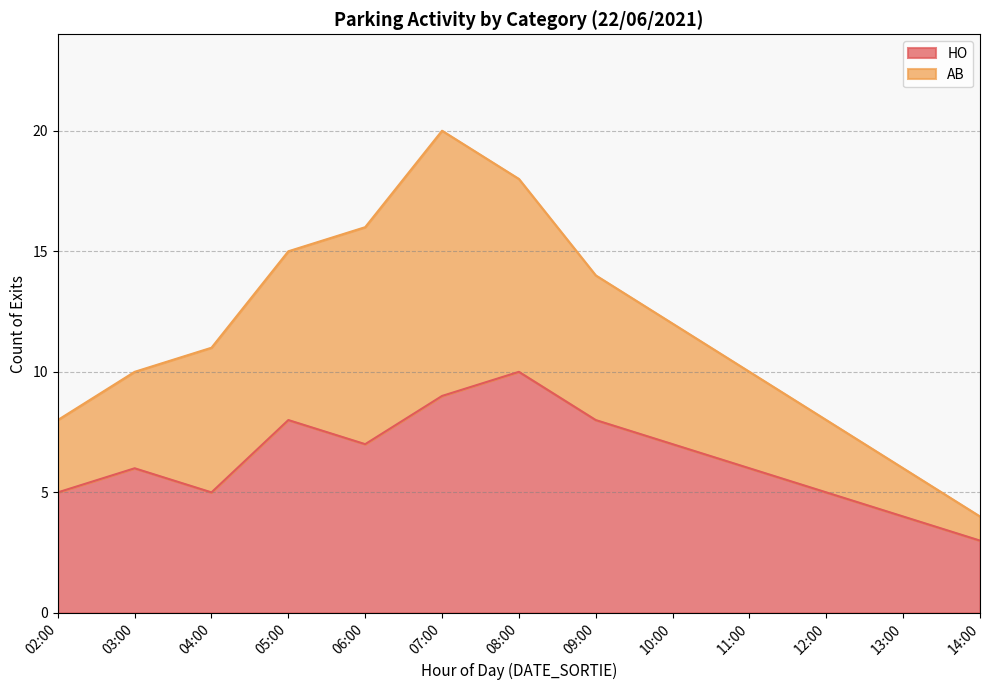

What is the label of the 12th point from the left?

13:00